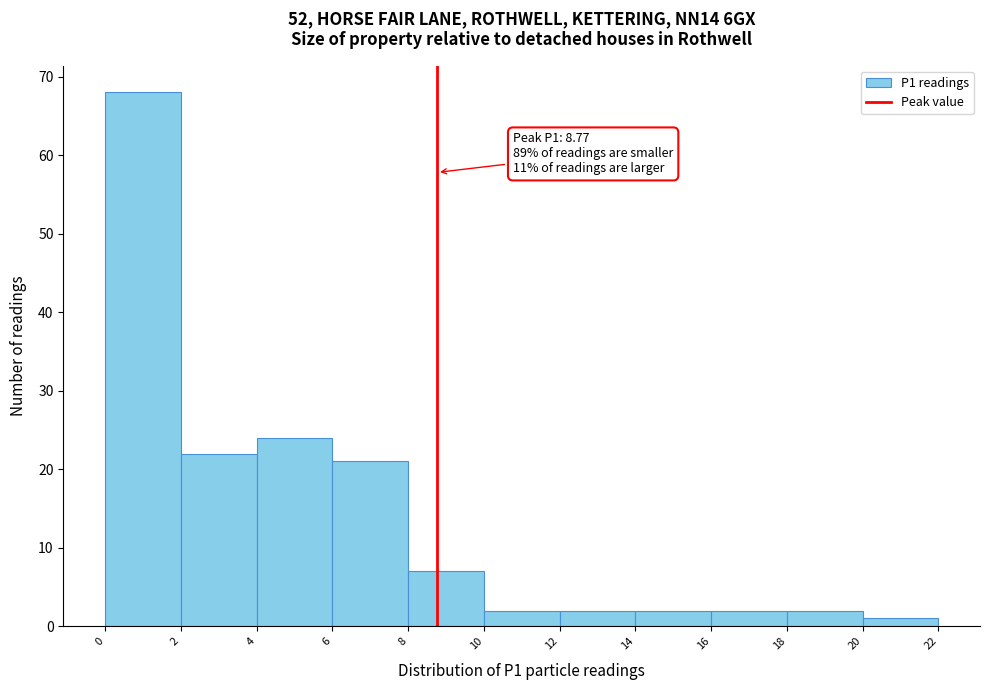

Which range on the x-axis has the tallest bar?

0 to 2